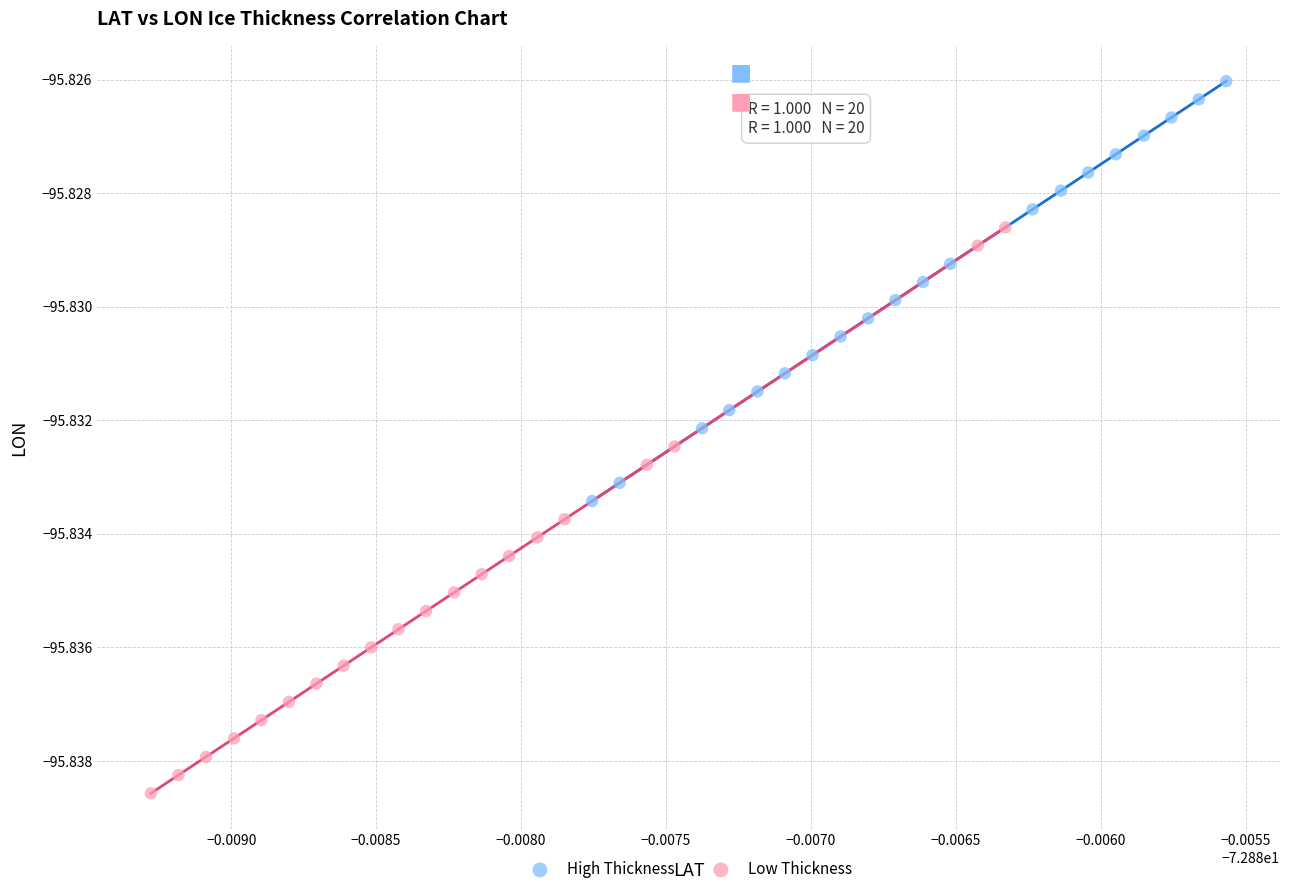

What are all the series names shown in the legend?

High Thickness, Low Thickness